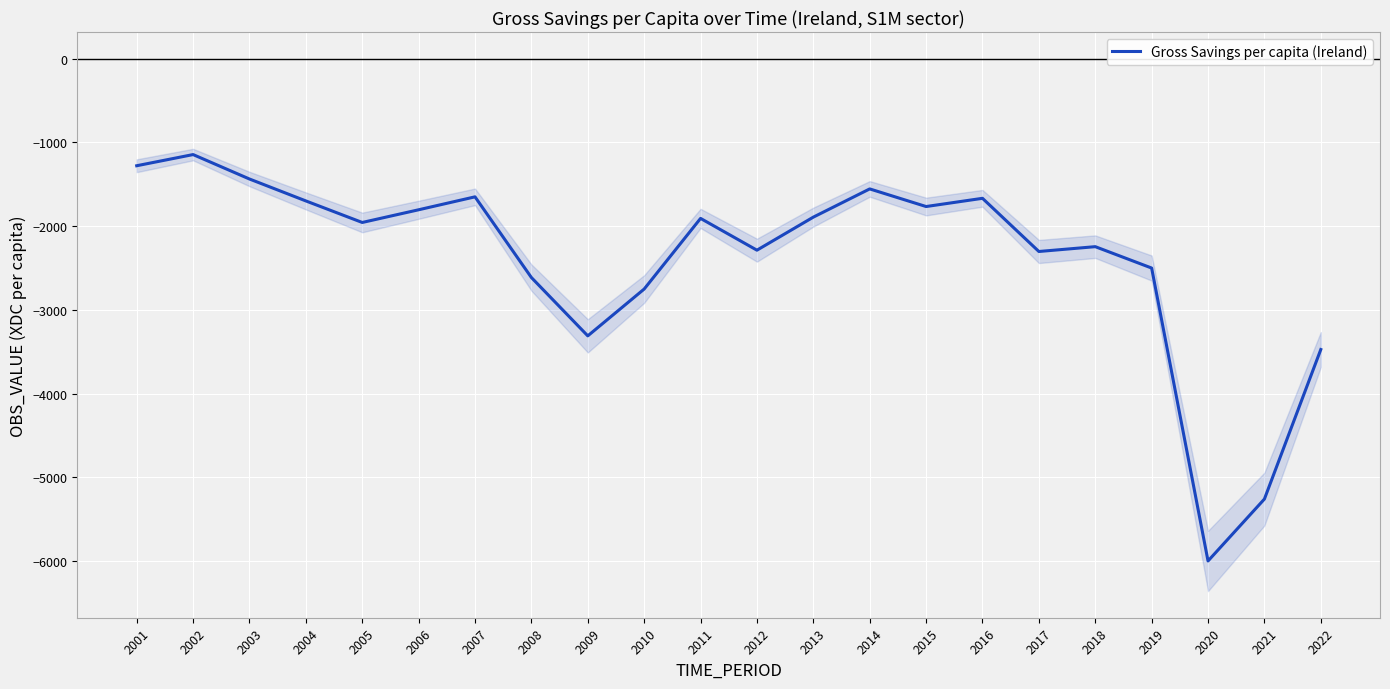

Count the number of categories in the chart.

22